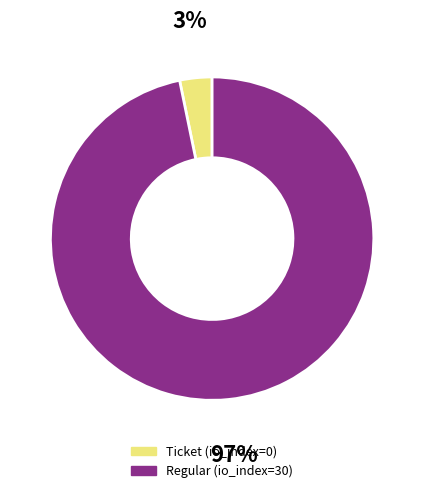

The Ticket (io_index=0) slice represents 12% of the pie. True or false?

False